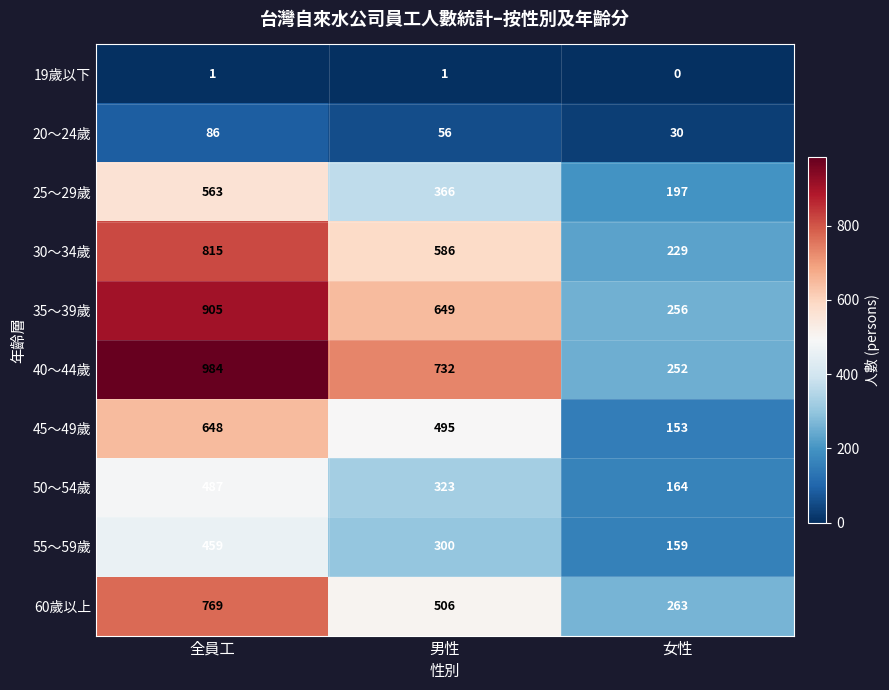

Where is 60歲以上 nearest to the value 516?

男性